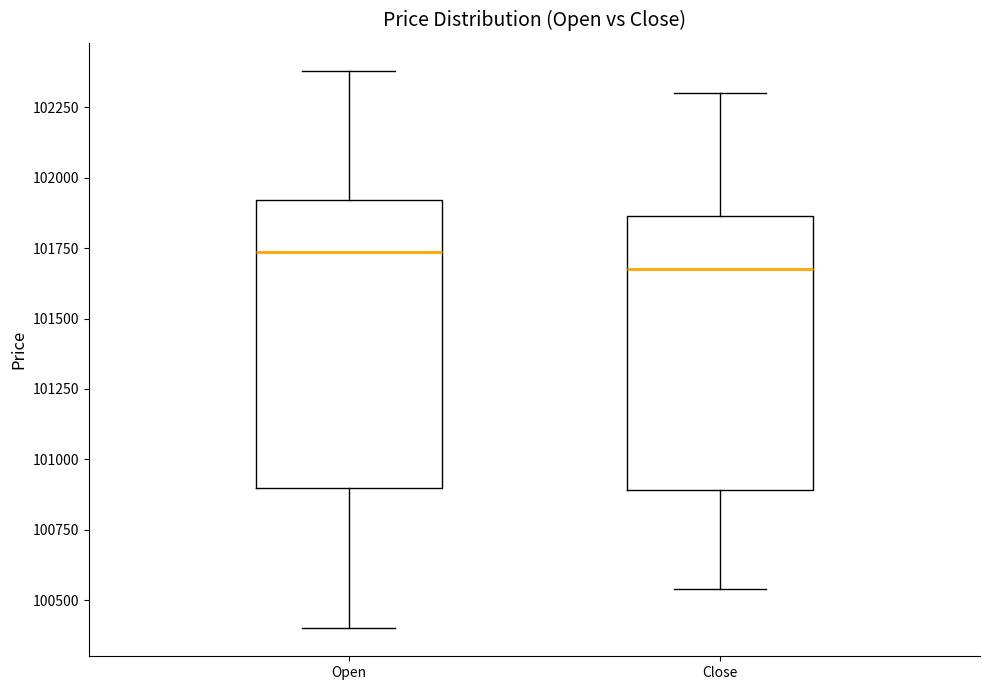

Reading left to right, transcribe this box plot: for each box, give where its median line is, the range the box spans, and where its two whiskers end, as read against the y-axis. The values are not printed on the chart, so give them approximately, as read against the axis.

Open: median 101750, box 100900 to 101900, whiskers 100400 to 102400
Close: median 101700, box 100900 to 101850, whiskers 100550 to 102300